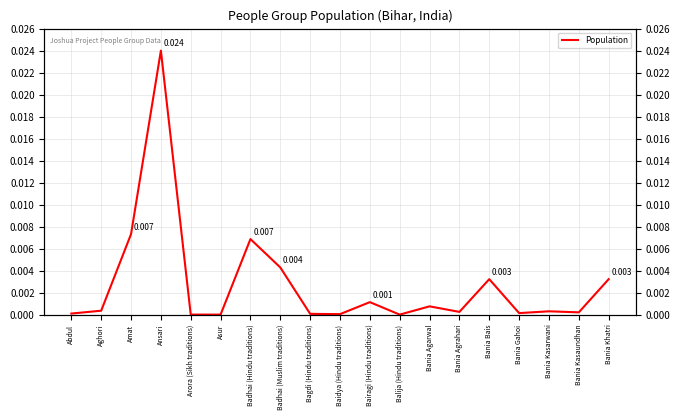

What is the label of the 4th point from the left?

Ansari